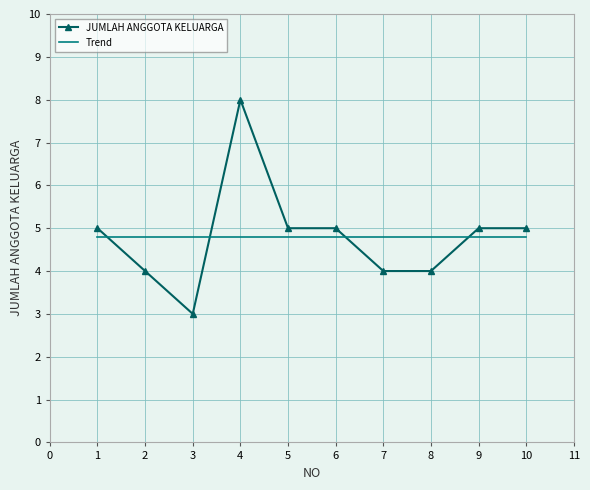

Is it true that the value at 5 is 9?

False